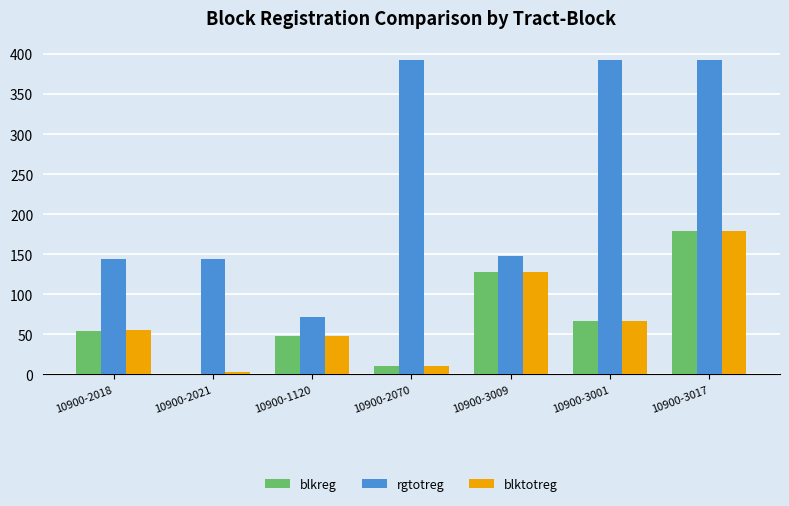

What is the sum of all blktotreg values?

491